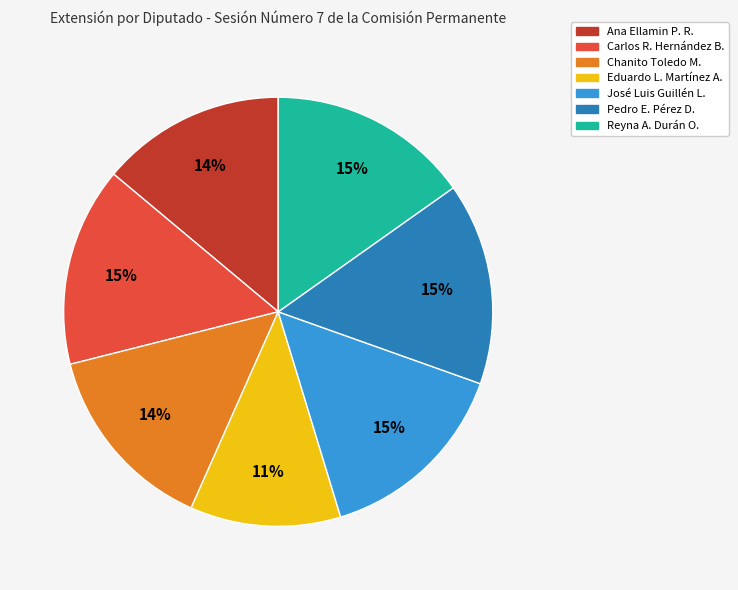

Is there any slice that represents more than half of the pie?

No